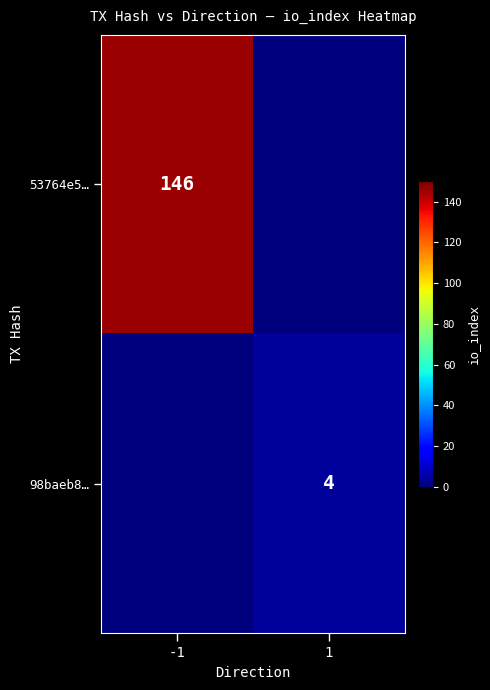

The 98baeb8… series shows 4 at 1. True or false?

True